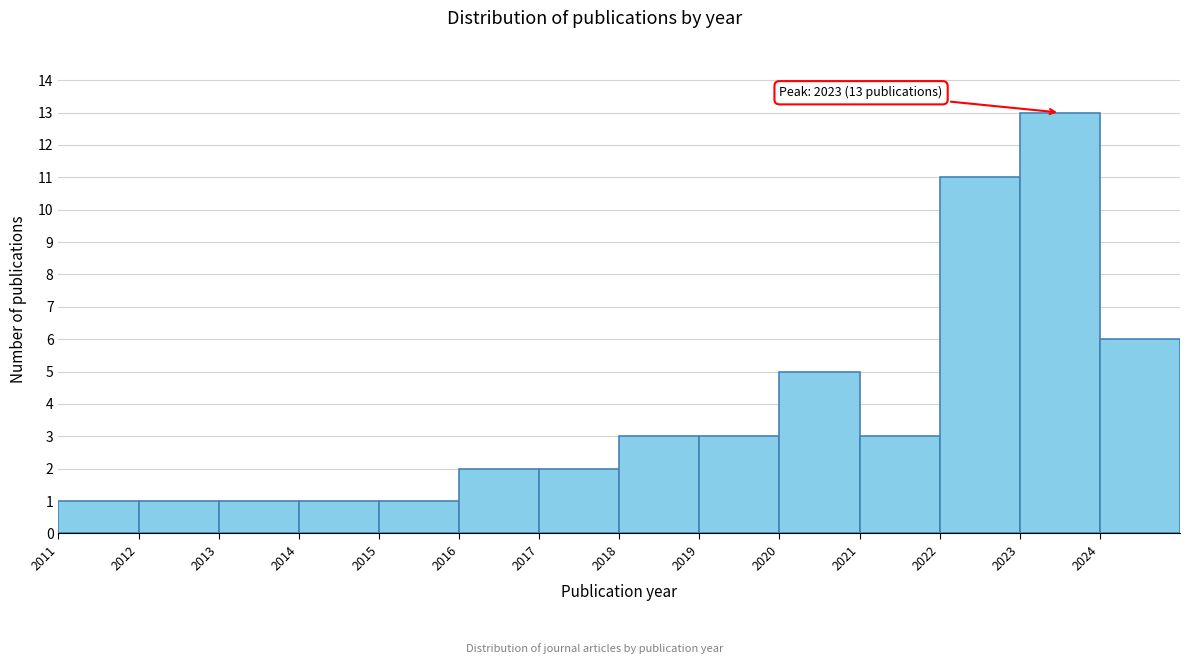

Over which range of the x-axis is the bar tallest?

2023 to 2024